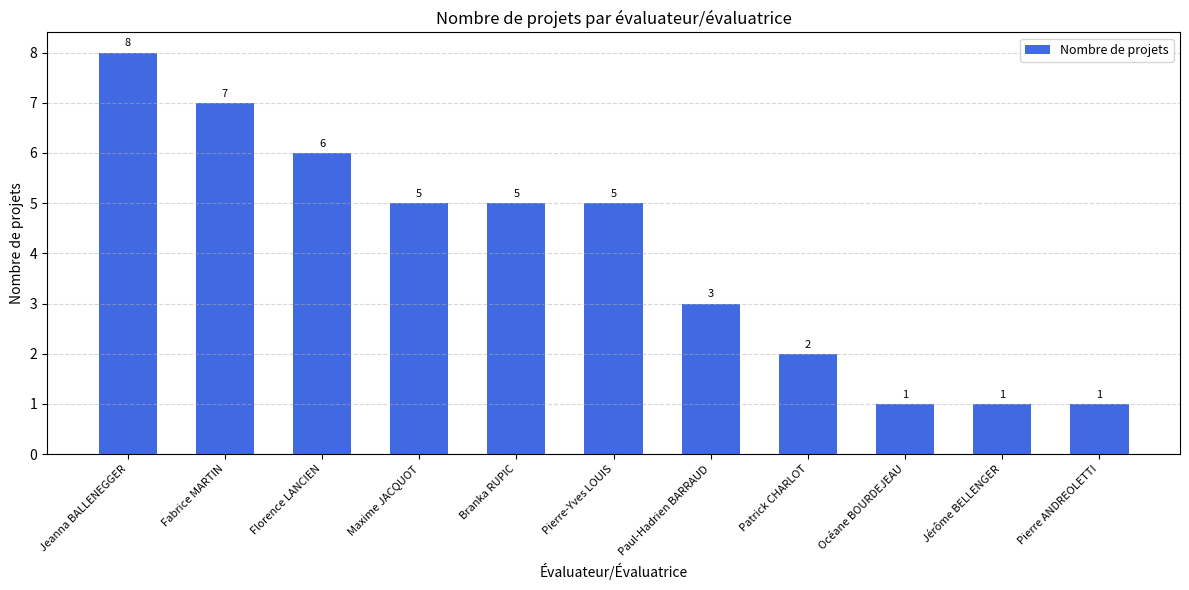

Reading left to right, what are all the values shown in this chart?

8	7	6	5	5	5	3	2	1	1	1